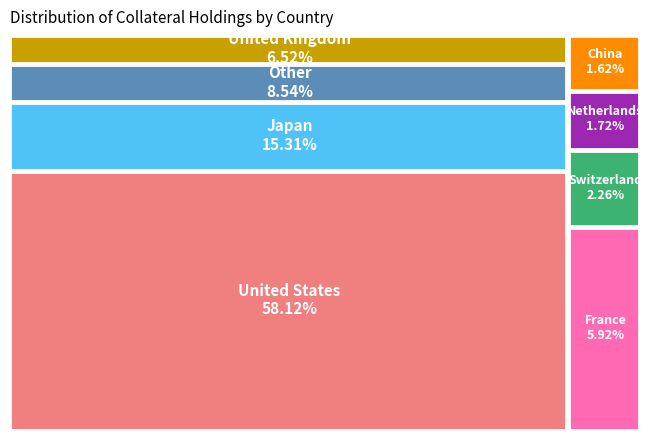

True or false: Switzerland accounts for 2% of the total.

True